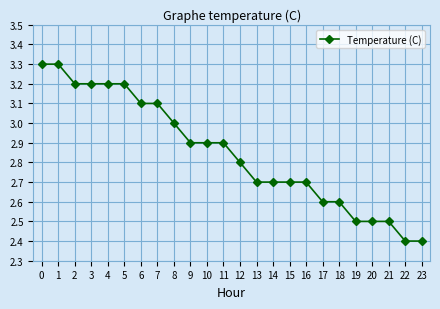

What is the difference between the values at 6 and 22?

0.7